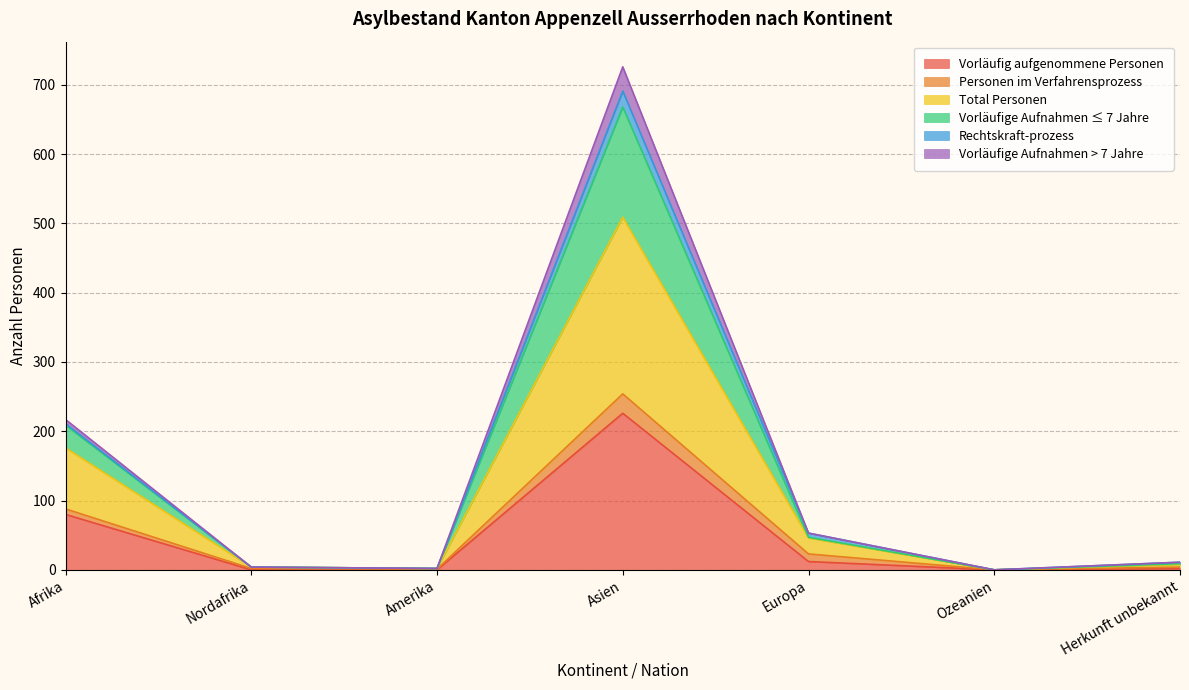

At which label is Vorläufig aufgenommene Personen closest to 113?

Afrika